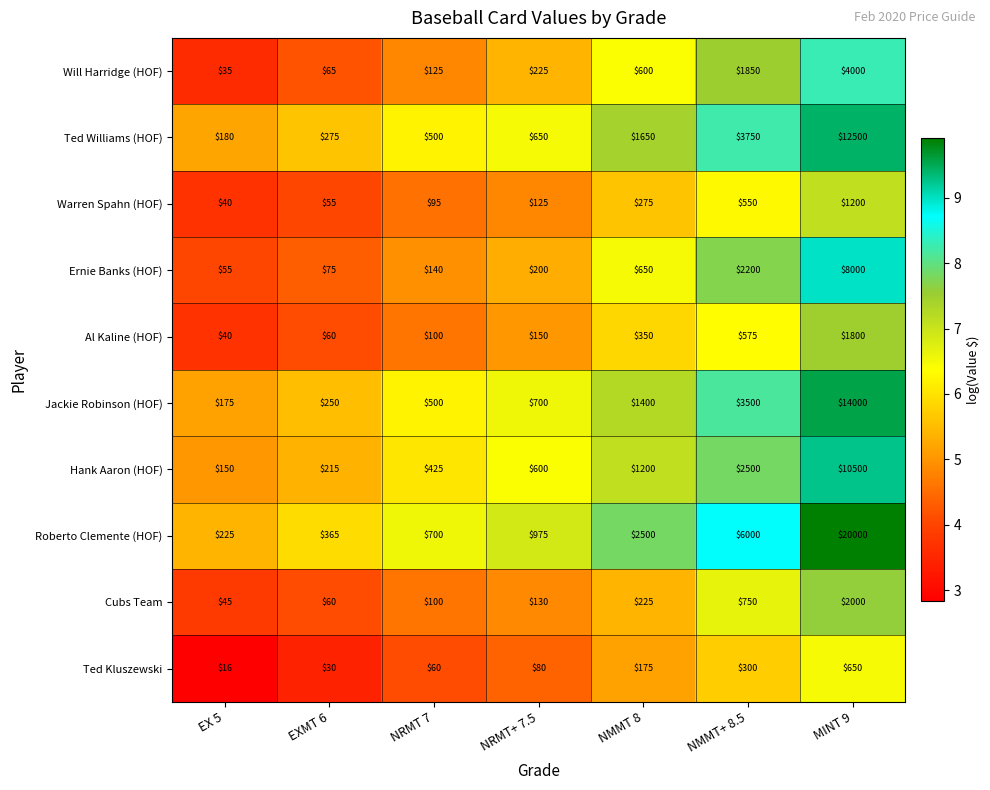

Rank the categories by Ted Kluszewski value from lowest to highest.

EX 5, EXMT 6, NRMT 7, NRMT+ 7.5, NMMT 8, NMMT+ 8.5, MINT 9